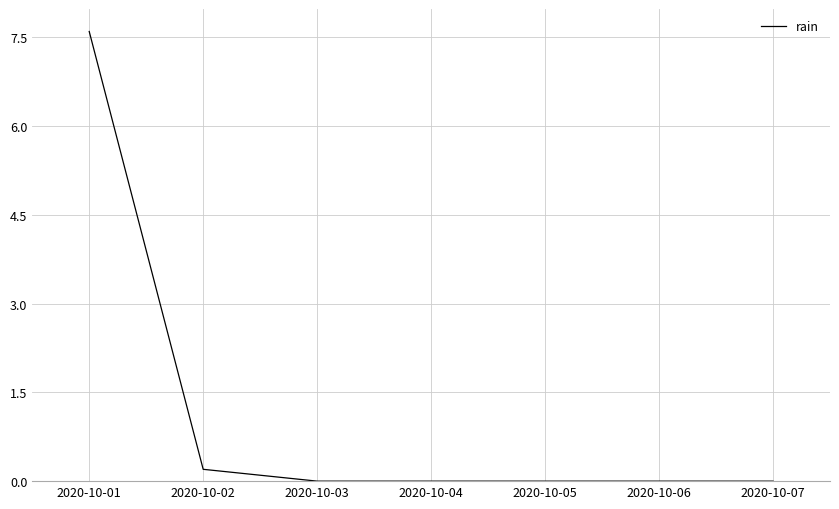

What is the greatest value displayed?

7.6